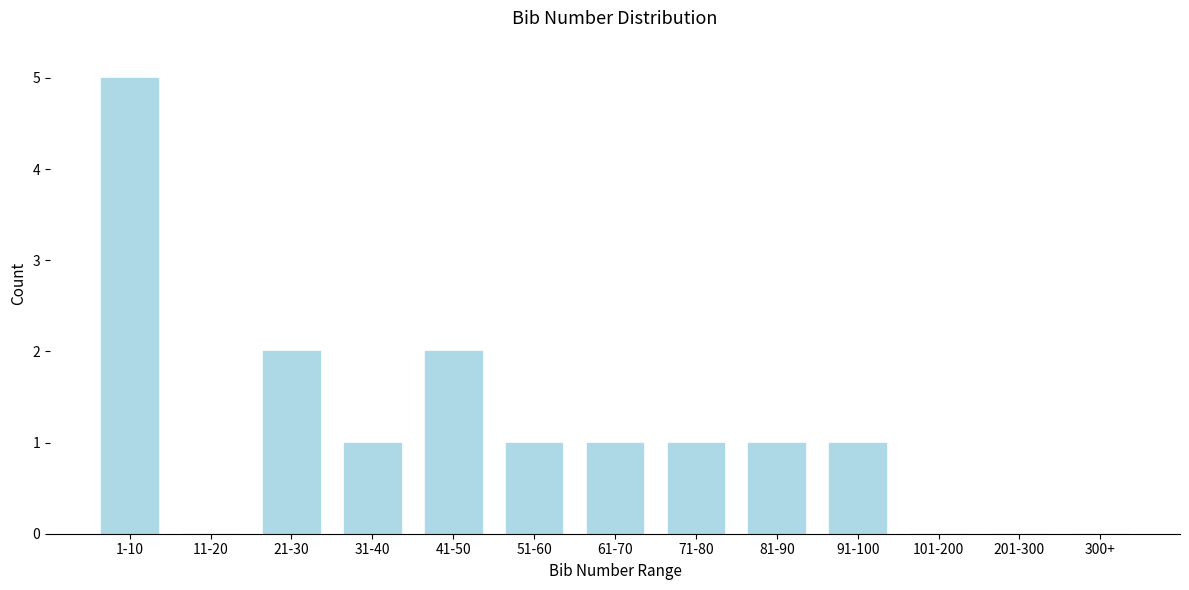

Reading left to right, what are all the values shown in this chart?

1-10=5	11-20=0	21-30=2	31-40=1	41-50=2	51-60=1	61-70=1	71-80=1	81-90=1	91-100=1	101-200=0	201-300=0	300+=0